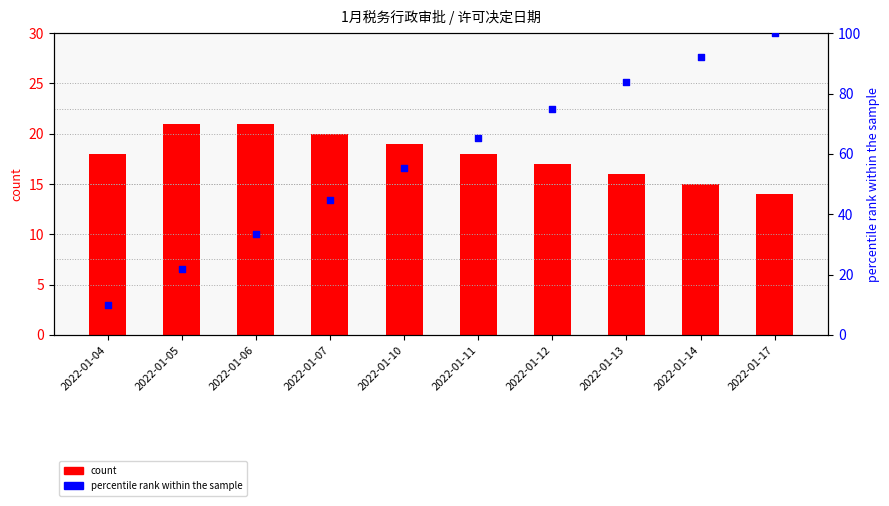

What is the total value across all series at 2022-01-13?

99.8